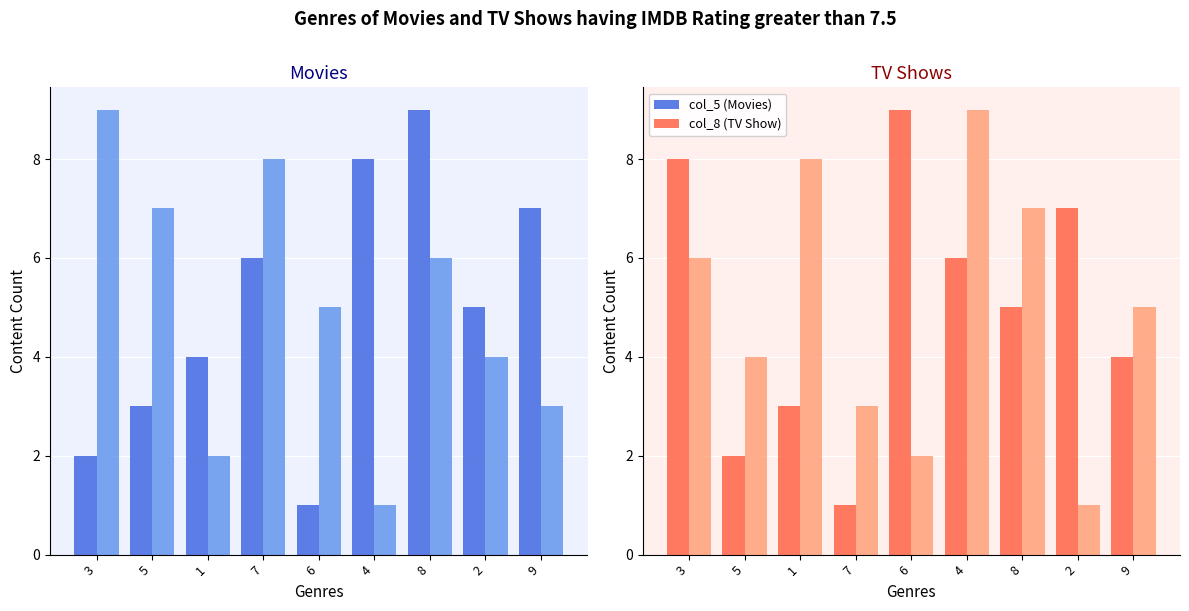

What is the label of the 9th bar from the left?

9